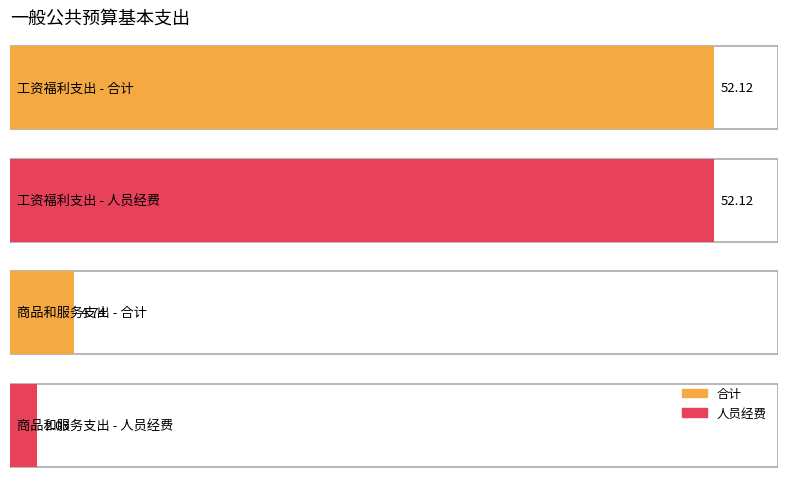

The value of 合计 at 商品和服务支出 is 4.7. True or false?

True